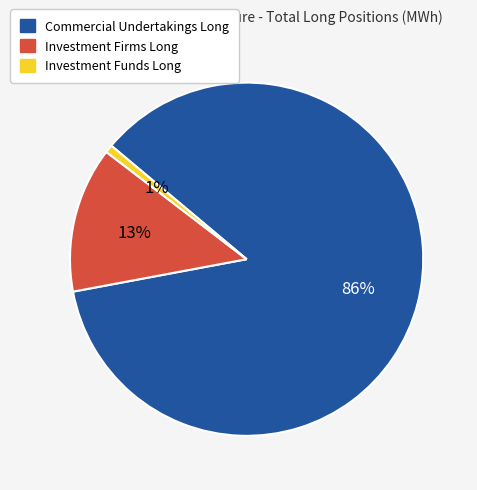

Is it true that Investment Funds Long is 1% of the pie?

True